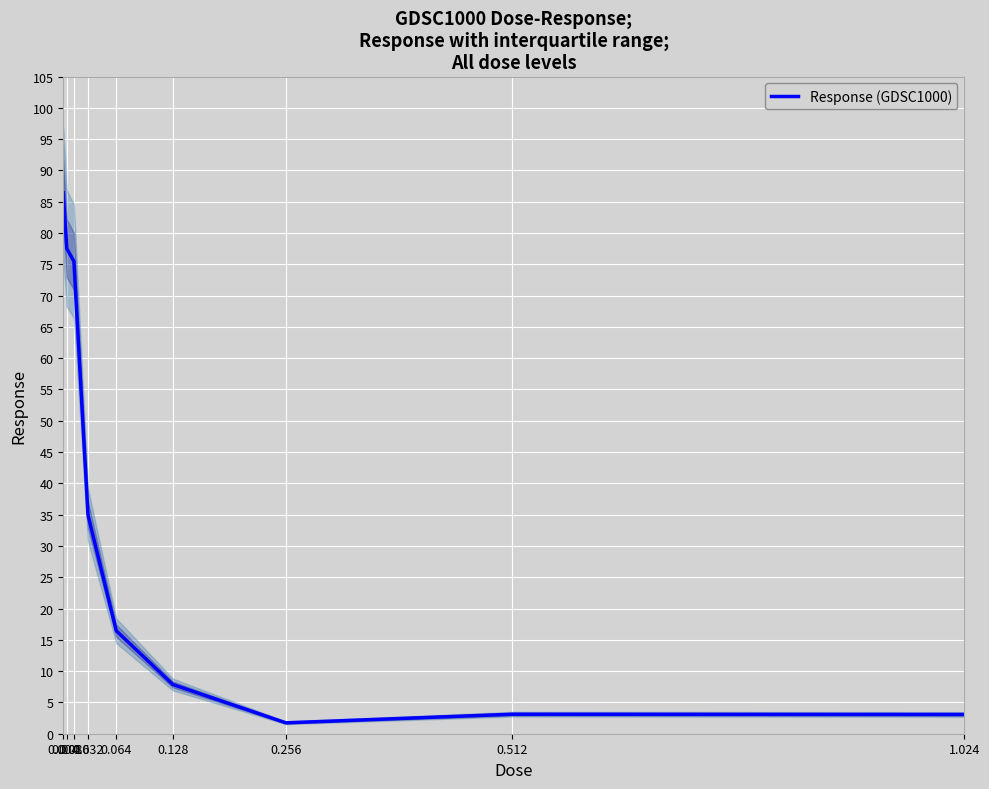

What is the sum of all values?

306.6